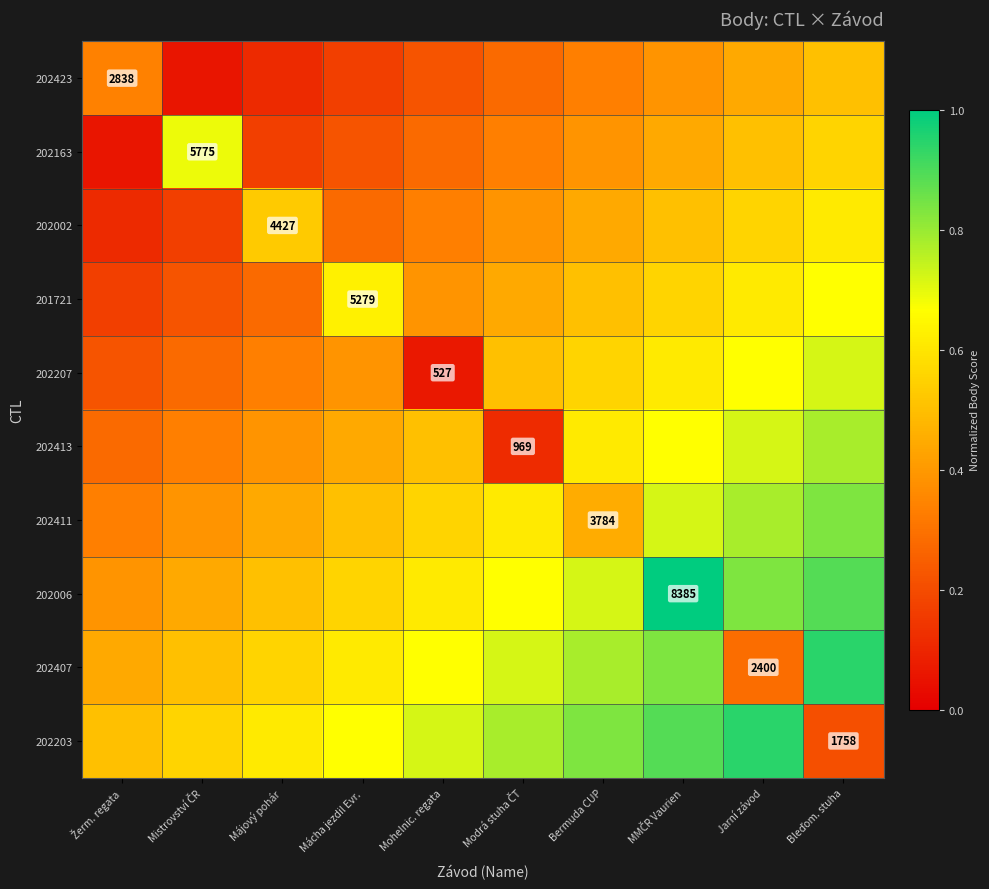

What is the lowest value of the 202203 series?

0.2